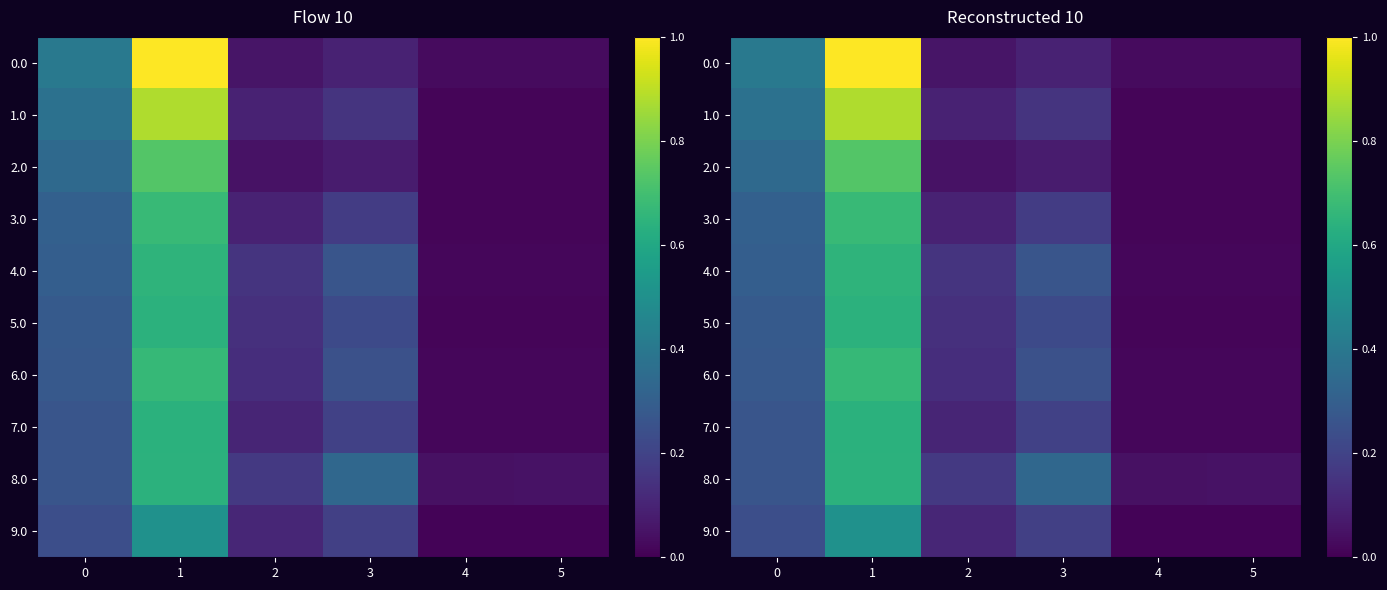

What is the maximum value shown in the chart?

1.0